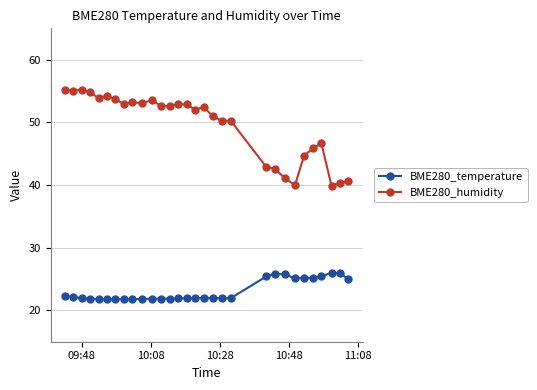

What is the value of the BME280_temperature point at the 30th from the left?

25.0